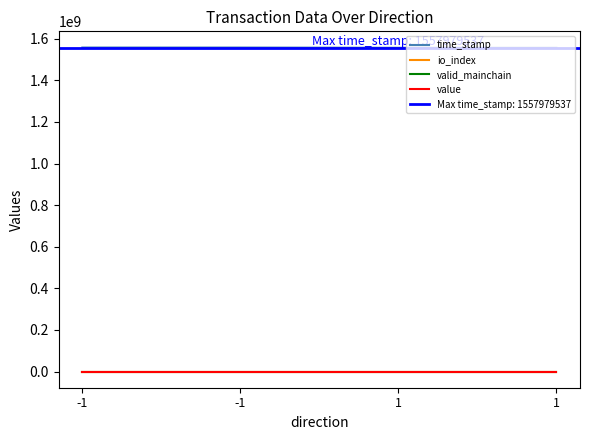

True or false: io_index and time_stamp intersect in this chart.

False